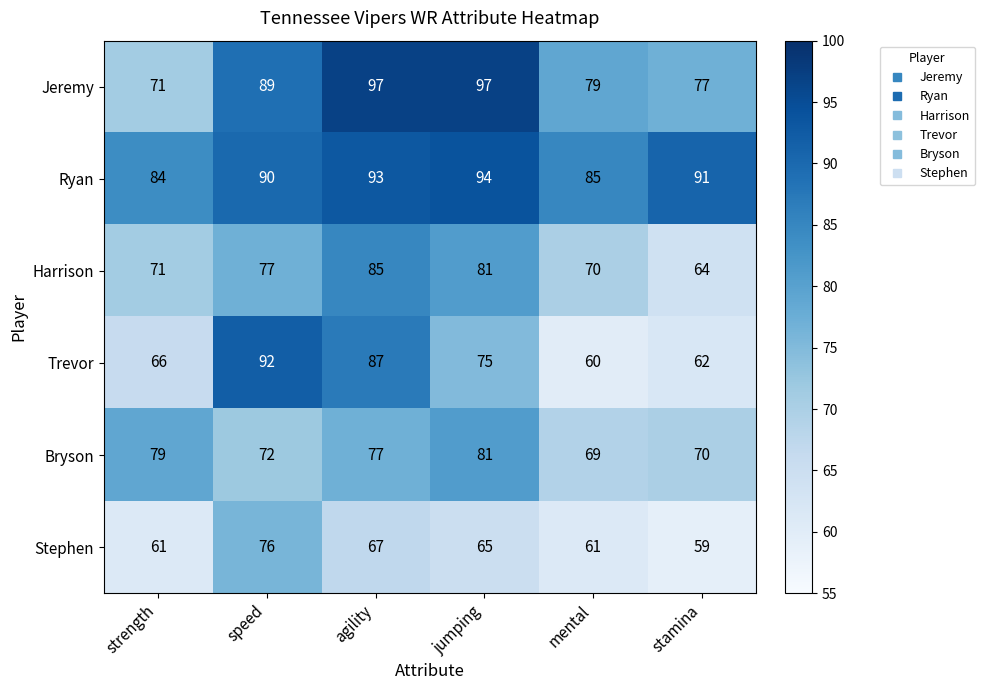

What is the average value of the Ryan series?

90